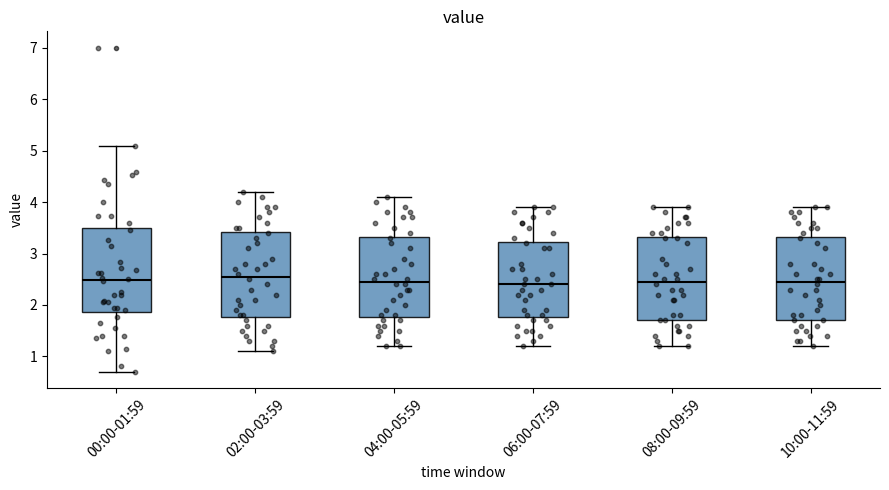

Reading left to right, transcribe this box plot: for each box, give where its median line is, the range the box spans, and where its two whiskers end, as read against the y-axis. The values are not printed on the chart, so give them approximately, as read against the axis.

00:00-01:59: median 2.5, box 1.9 to 3.5, whiskers 0.7 to 5.1
02:00-03:59: median 2.6, box 1.8 to 3.4, whiskers 1.1 to 4.2
04:00-05:59: median 2.5, box 1.8 to 3.3, whiskers 1.2 to 4.1
06:00-07:59: median 2.4, box 1.8 to 3.2, whiskers 1.2 to 3.9
08:00-09:59: median 2.5, box 1.7 to 3.3, whiskers 1.2 to 3.9
10:00-11:59: median 2.5, box 1.7 to 3.3, whiskers 1.2 to 3.9